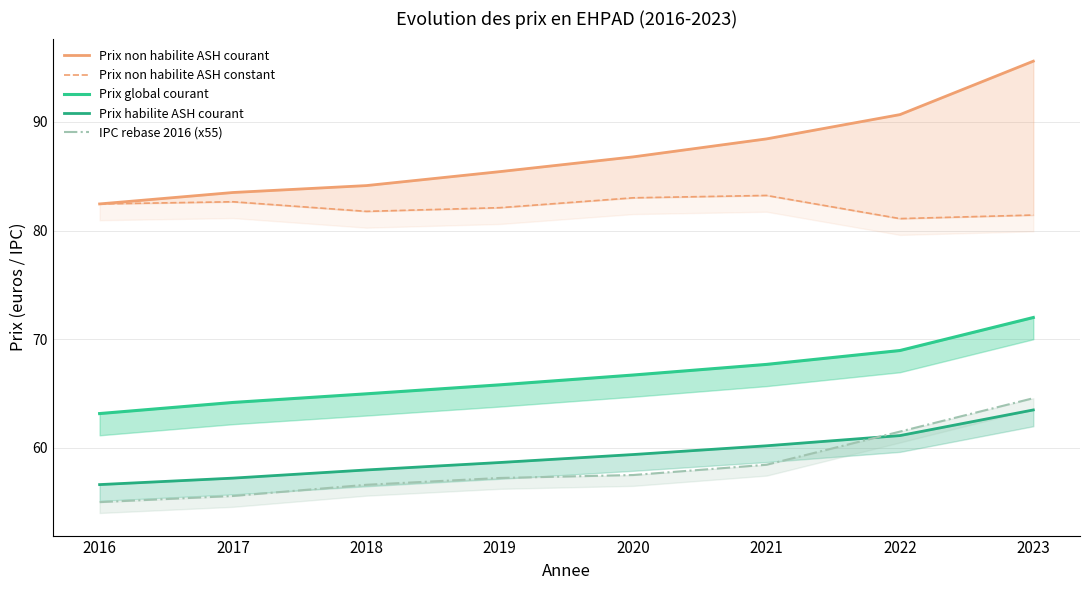

At which category is the sum across all series the highest?

2023